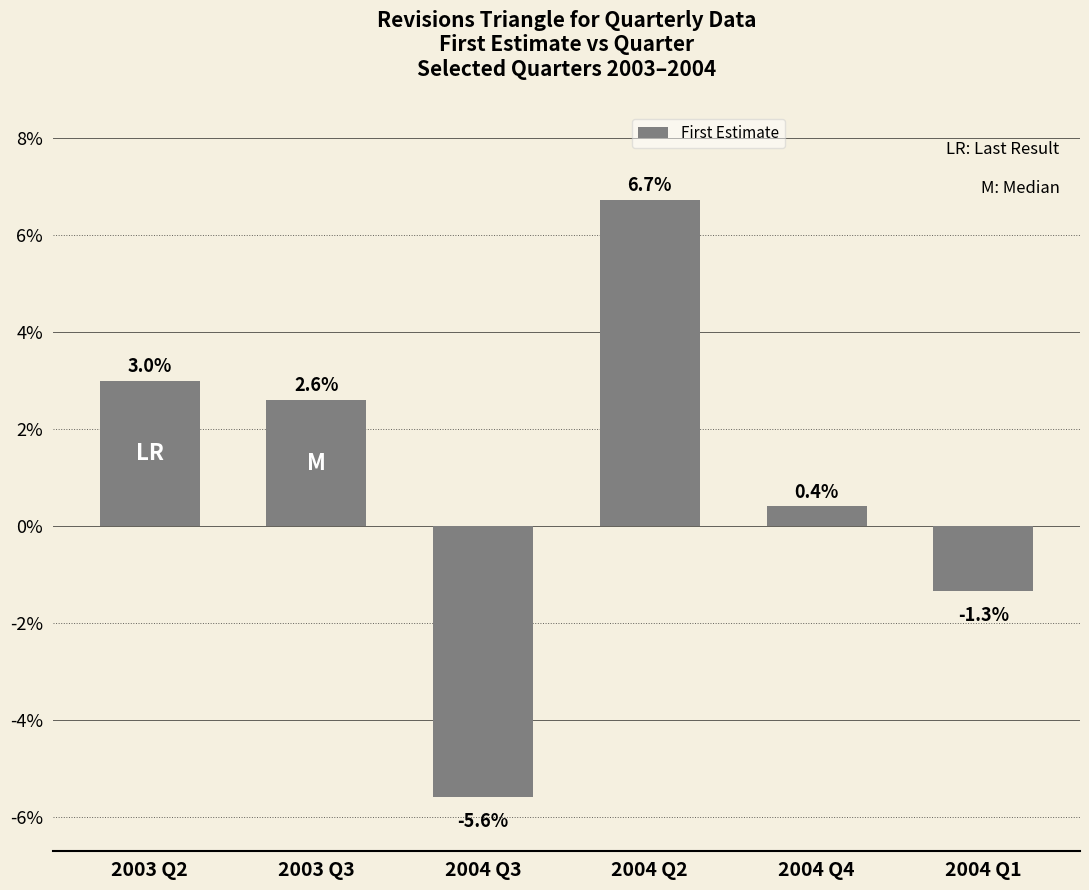

List the labels in order of value, largest first.

2004 Q2, 2003 Q2, 2003 Q3, 2004 Q4, 2004 Q1, 2004 Q3